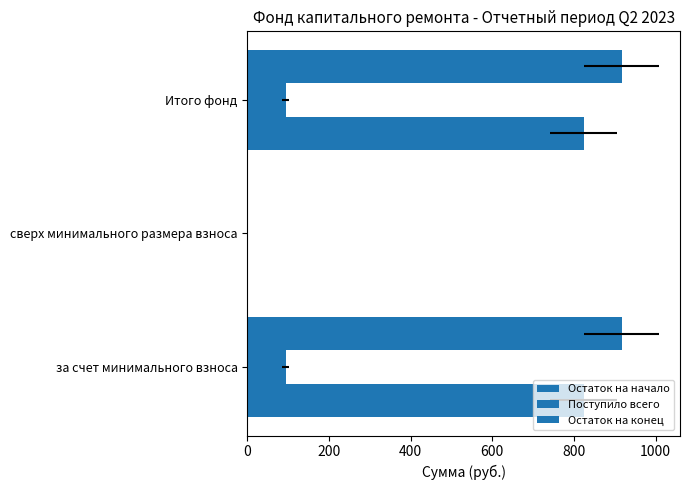

How many bars are there in each group?

3